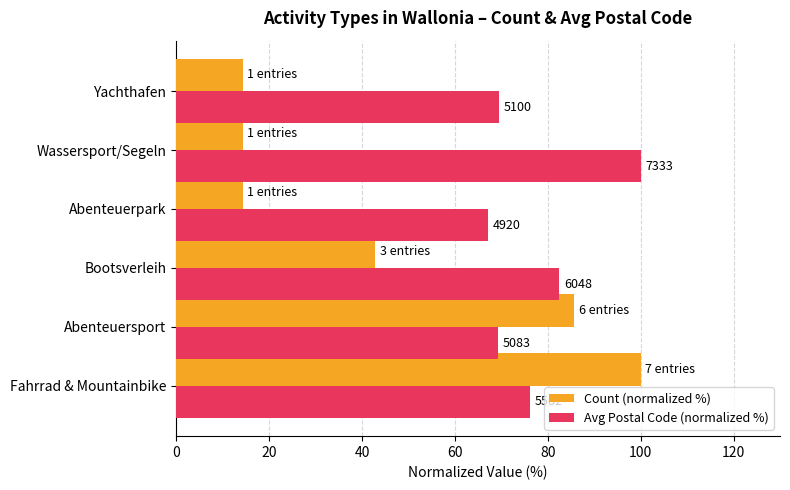

What is the value of the Avg Postal Code (normalized %) bar at the 4th from the left?

67.1